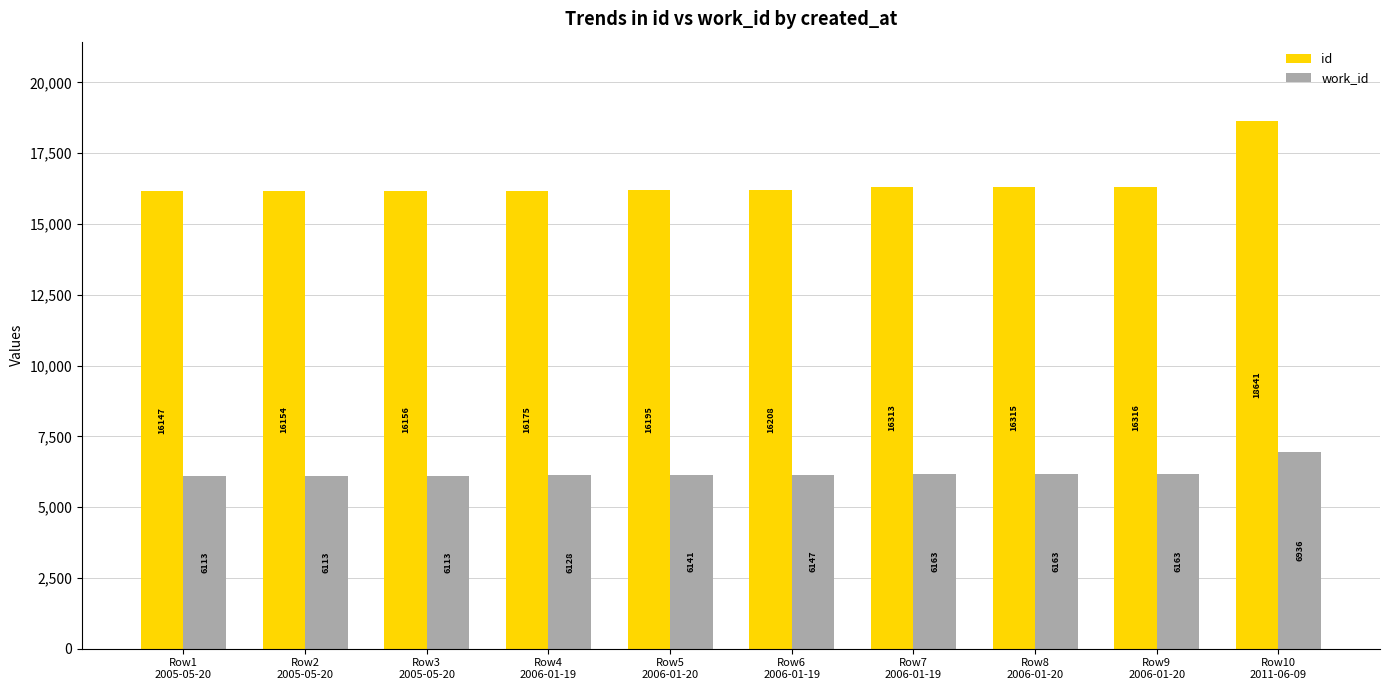

What are all the series names shown in the legend?

id, work_id